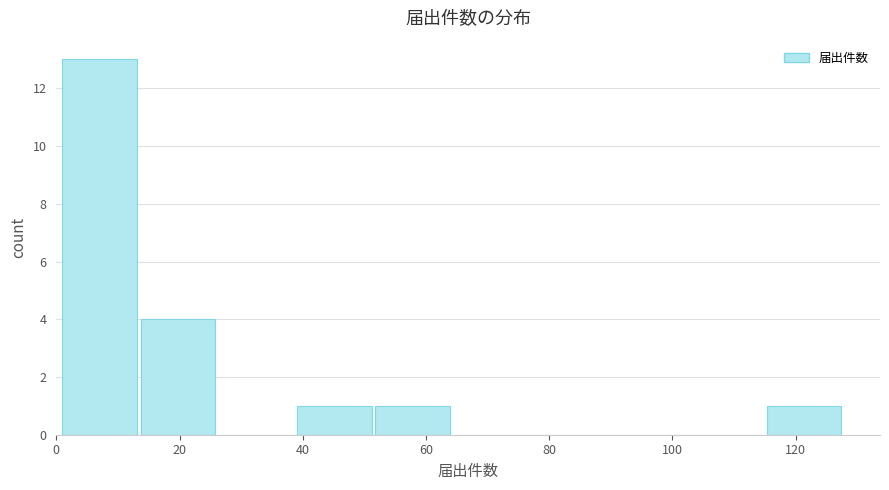

How tall is the bar that spans 40 to 52 on the x-axis? Neither the bar edges nor the heights are printed on the chart, so give them approximately, as read against the axes.

1